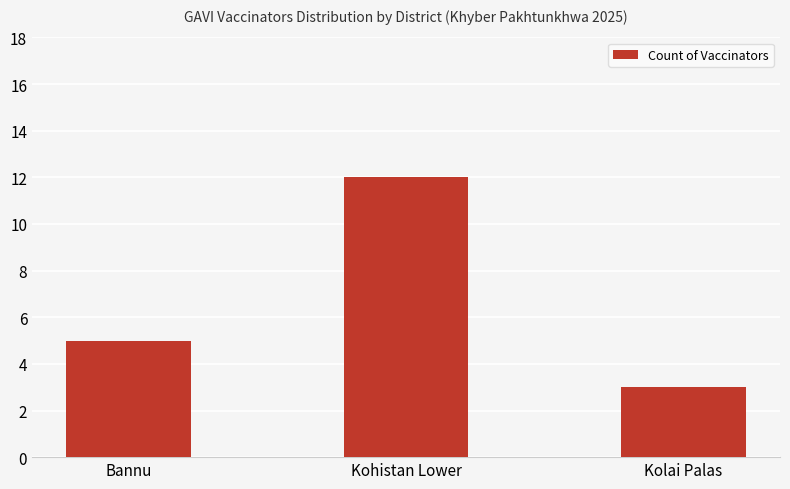

Reading left to right, extract all data points from this chart.

5	12	3